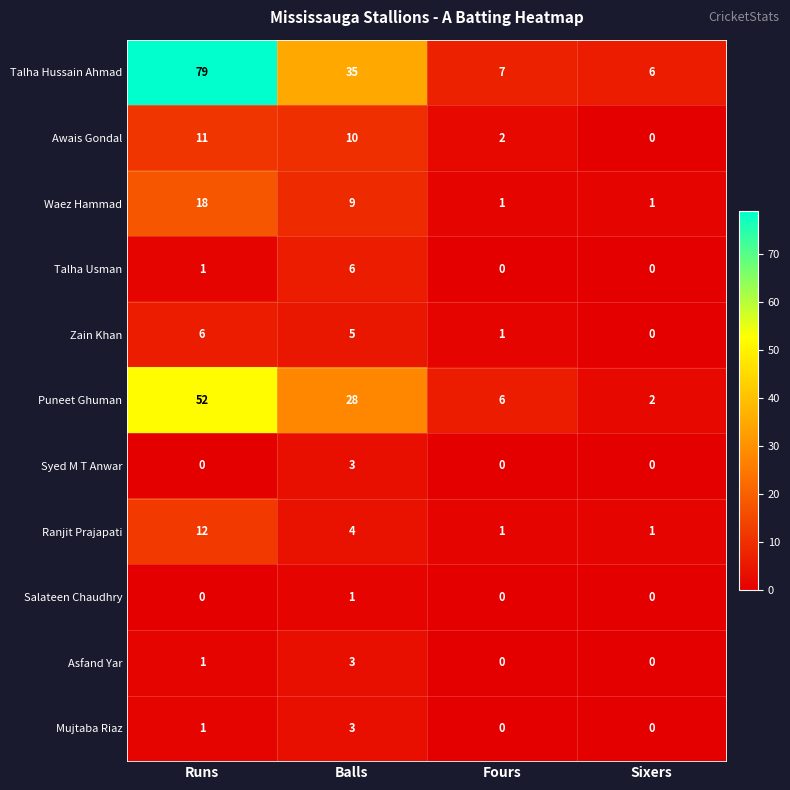

Rank the categories by Zain Khan value from lowest to highest.

Sixers, Fours, Balls, Runs